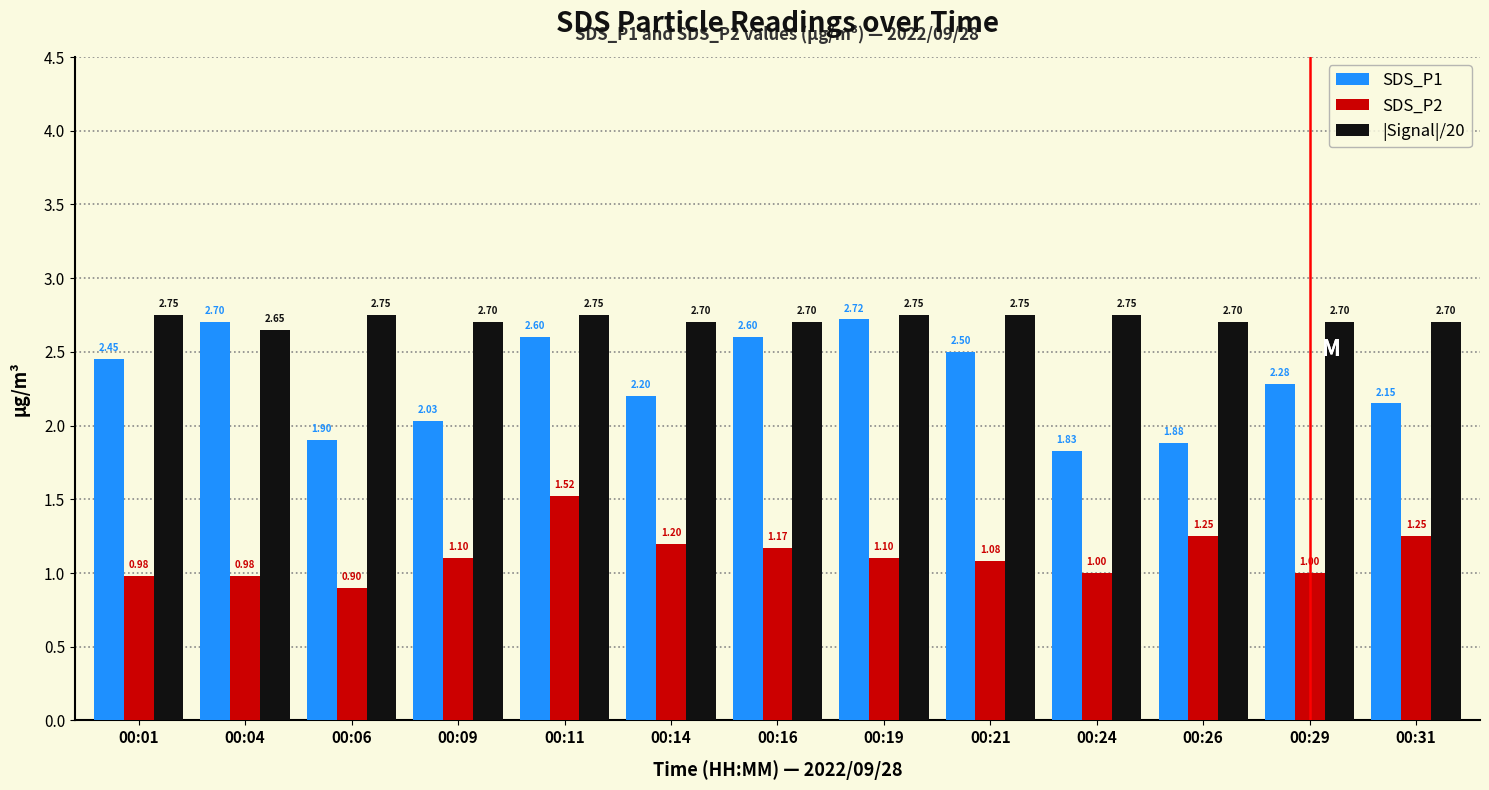

At which label is |Signal|/20 closest to 2?

00:04